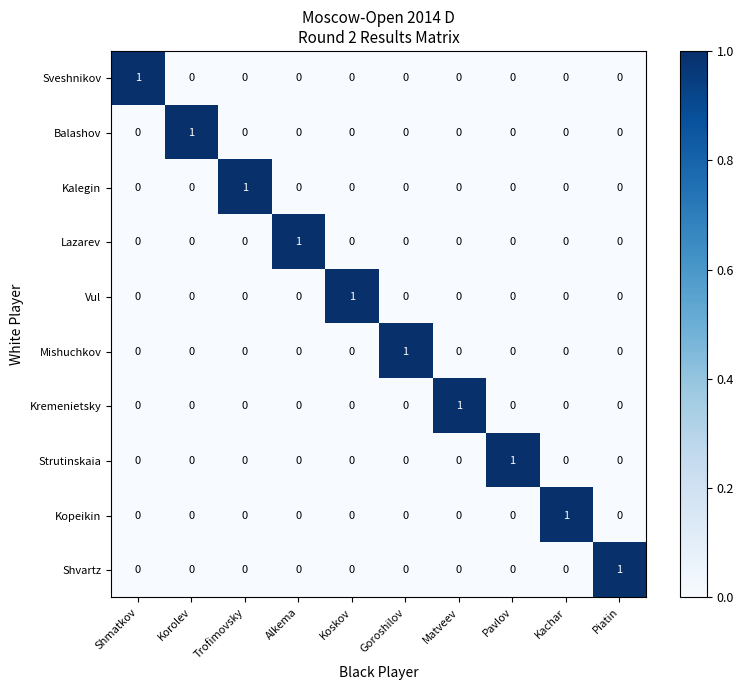

How many Kopeikin values are between 0 and 1?

10